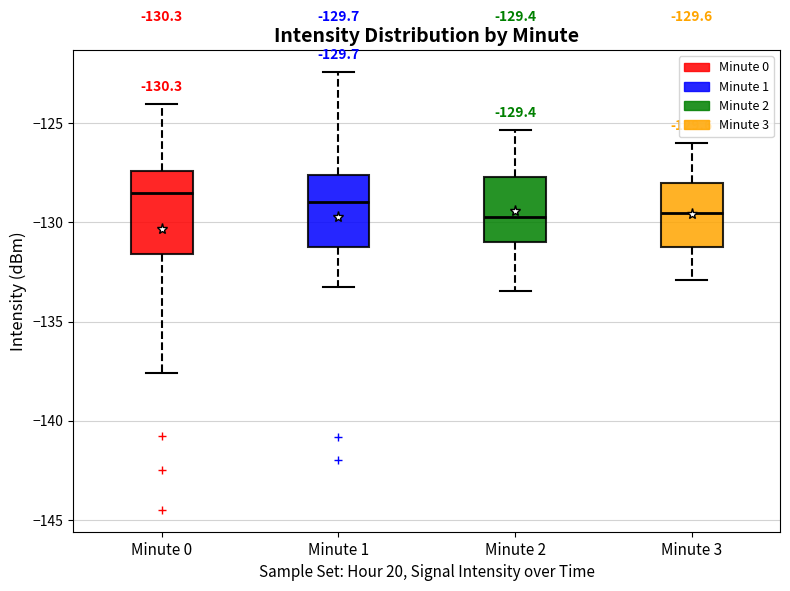

Which box is the tallest, from its lower edge to its upper edge?

Minute 0